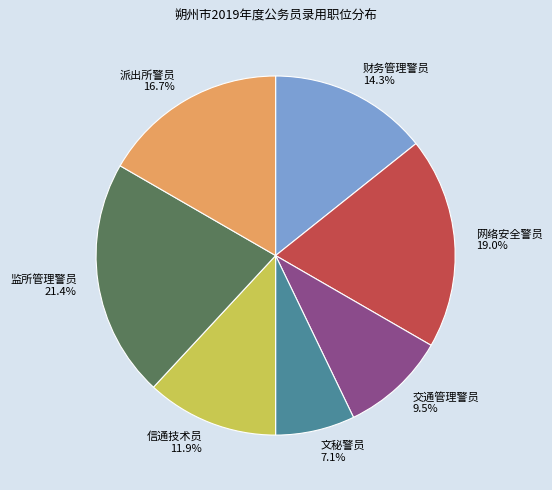

To the nearest percent, what is the difference between the 交通管理警员 and 网络安全警员 slice percentages?

10%